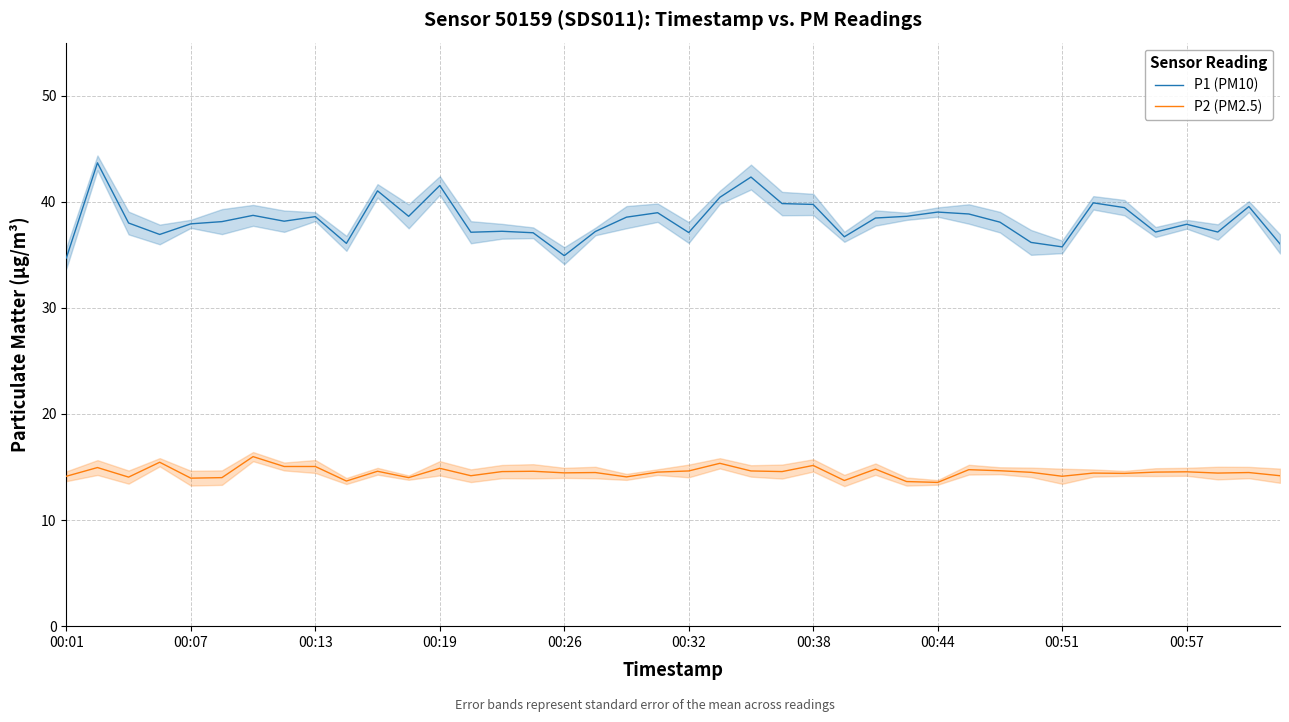

Is it true that P2 (PM2.5) equals 21.0 at 00:13?

False